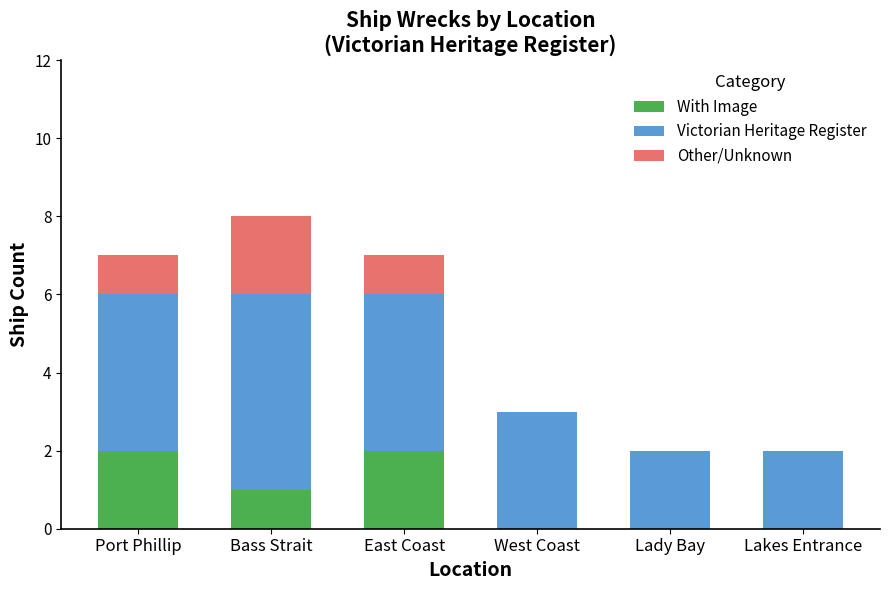

What is the average value of the With Image series?

1